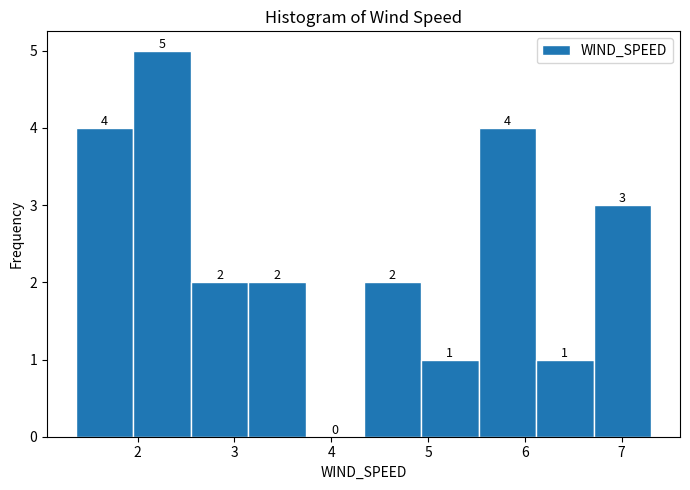

Which range on the x-axis has the tallest bar?

2.0 to 2.6